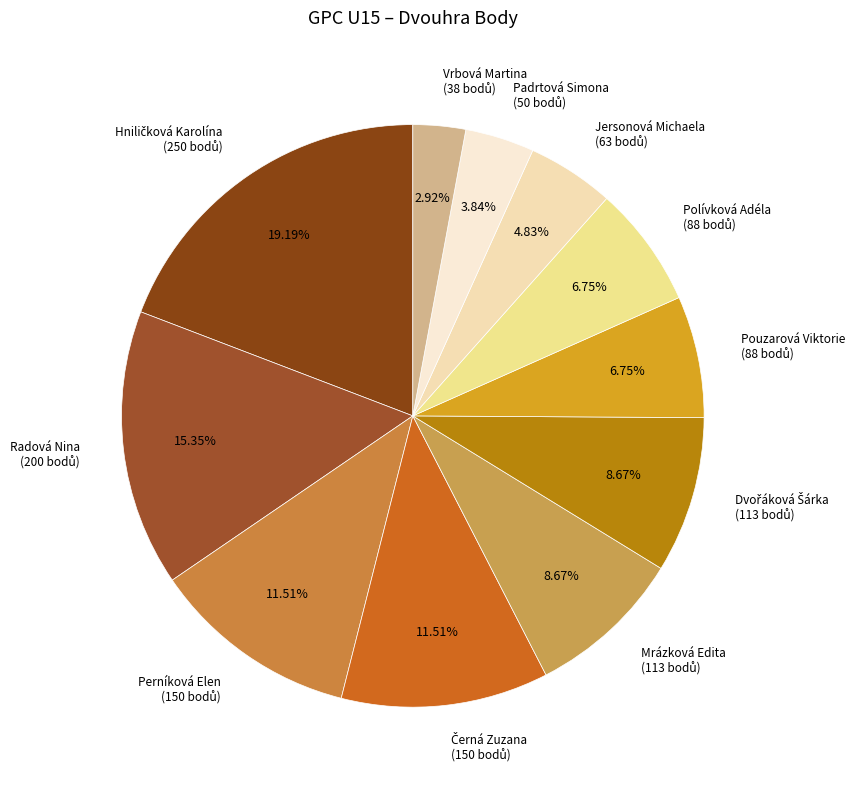

What percentage is the Pouzarová Viktorie slice, to the nearest percent?

7%